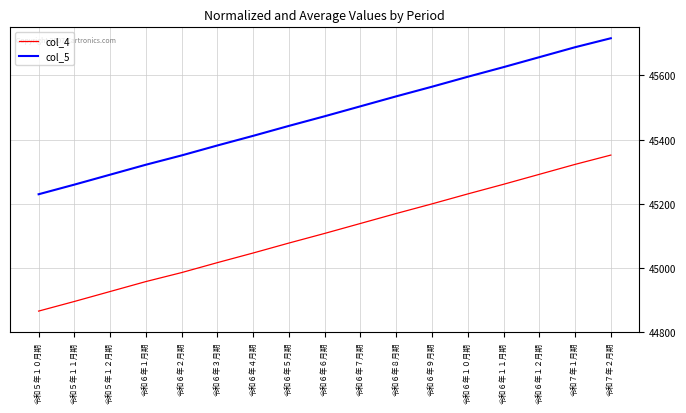

What is the difference between the maximum and minimum values in the col_4 series?

486